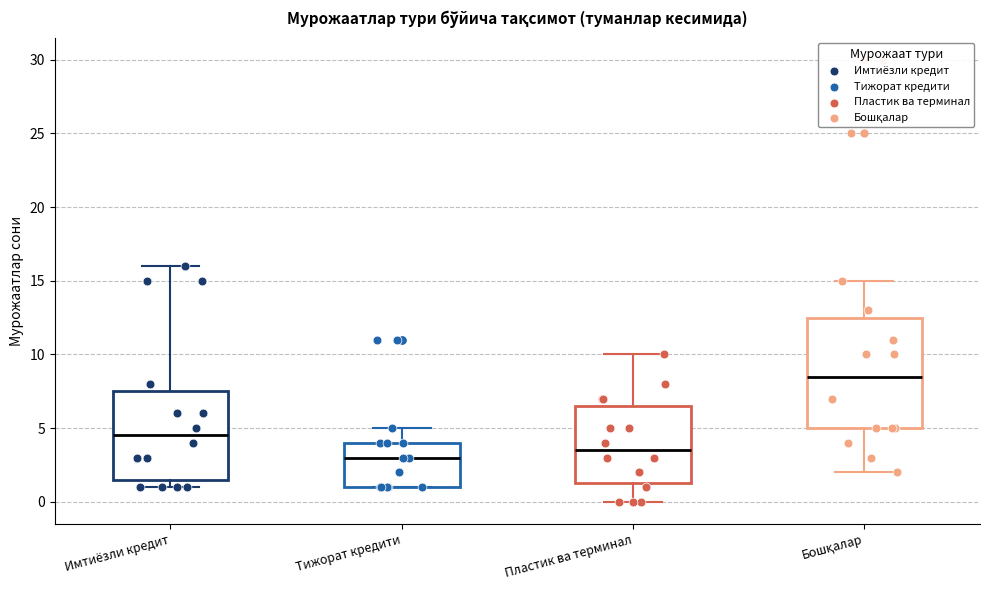

Reading left to right, read every box against the y-axis: the position of its median line, the range the box covers, and the ends of its whiskers. The values are not printed on the chart, so give them approximately, as read against the axis.

Имтиёзли кредит: median 4.5, box 1.5 to 7.5, whiskers 1.0 to 16.0
Тижорат кредити: median 3.0, box 1.0 to 4.0, whiskers 1.0 to 5.0
Пластик ва терминал: median 3.5, box 1.5 to 6.5, whiskers 0.0 to 10.0
Бошқалар: median 8.5, box 5.0 to 12.5, whiskers 2.0 to 15.0